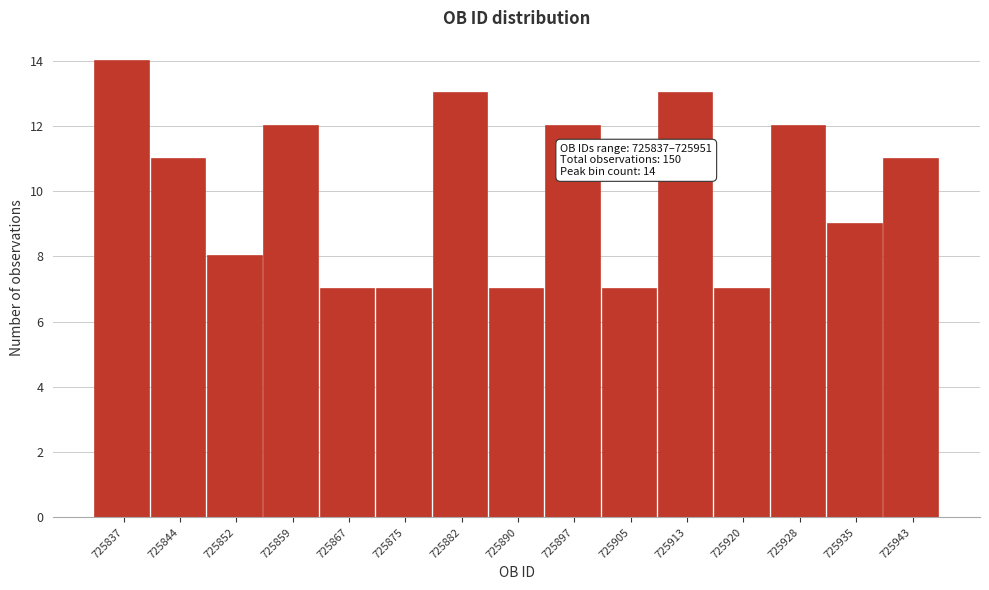

Reading left to right, list all the values displayed in this chart.

725837=14	725844=11	725852=8	725859=12	725867=7	725875=7	725882=13	725890=7	725897=12	725905=7	725913=13	725920=7	725928=12	725935=9	725943=11